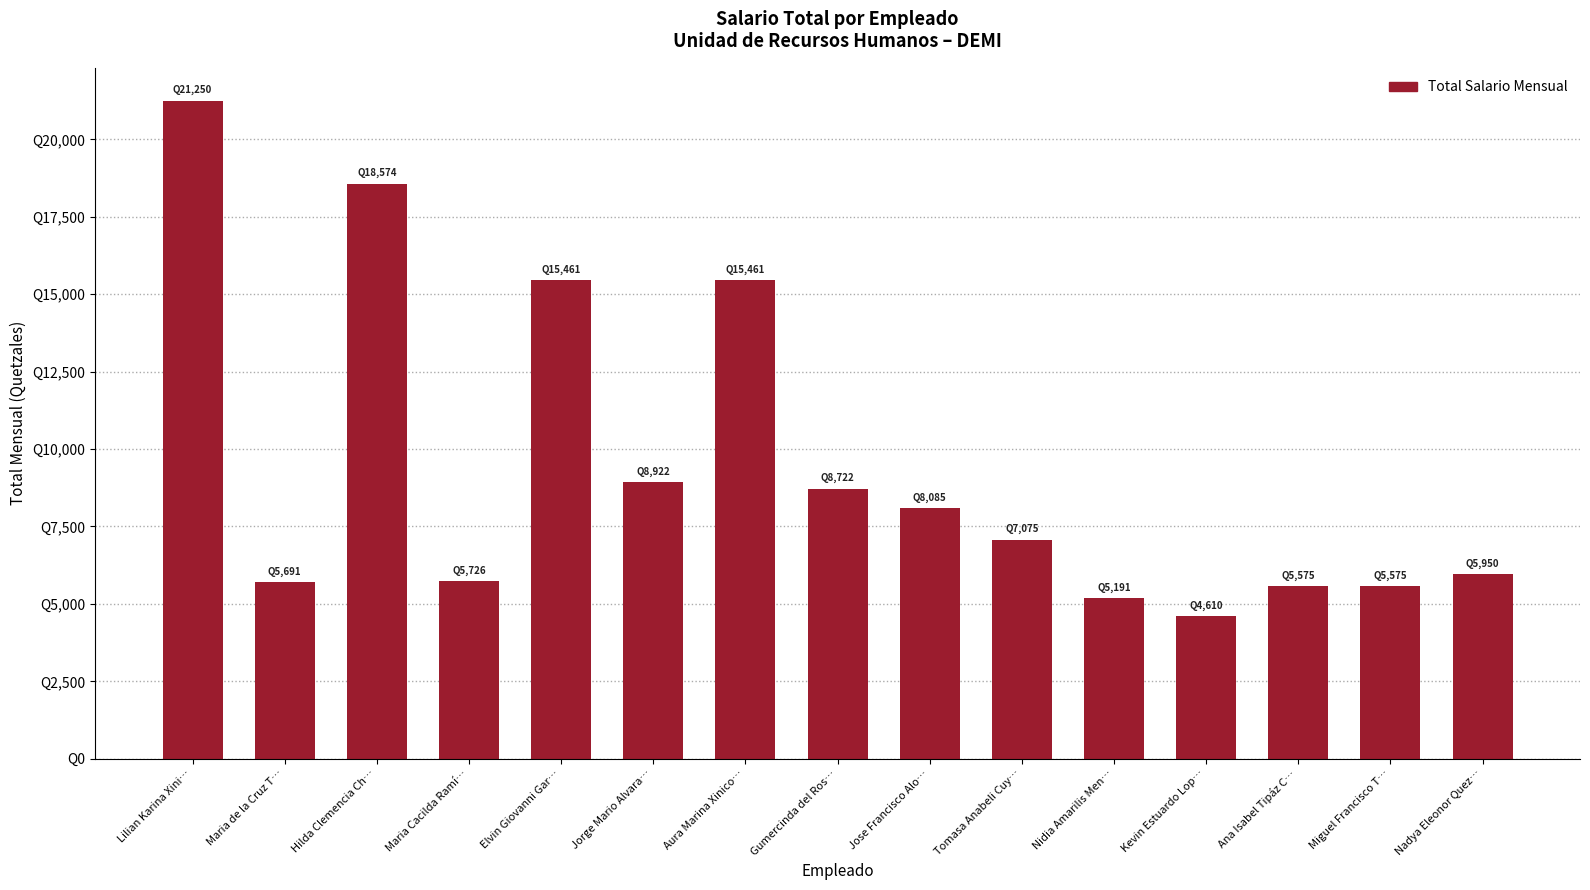

What is the sum of all values?

141868